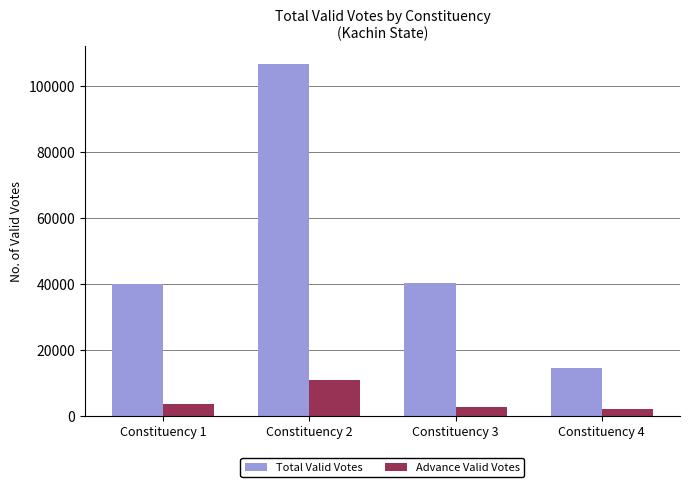

What is the total value across all series at Constituency 4?

16834